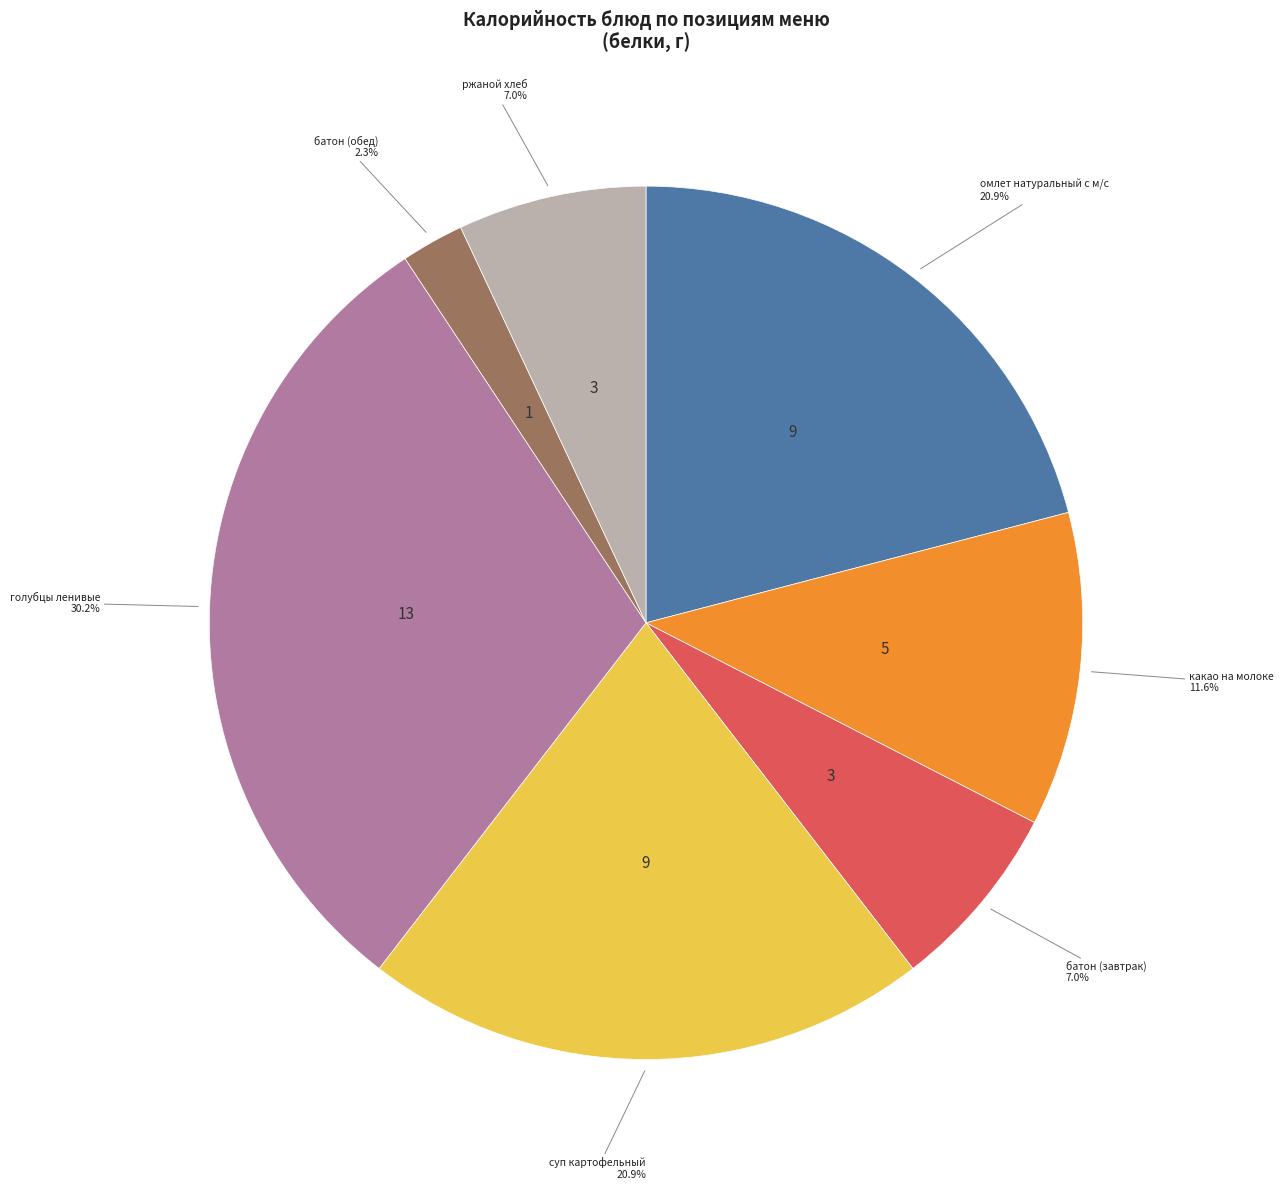

Count the number of slices in the pie.

7